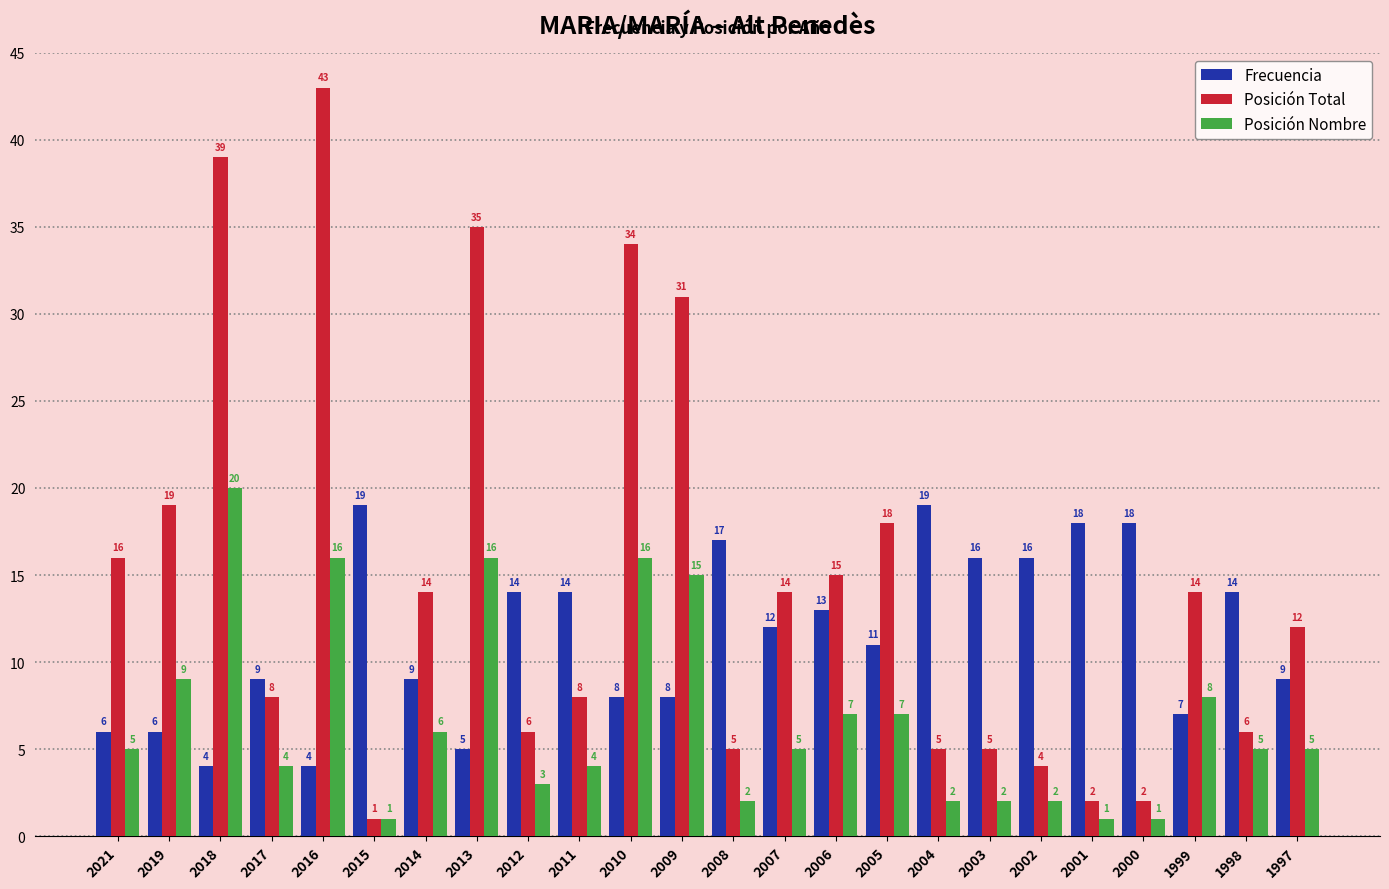

What is the minimum value shown in the chart?

1